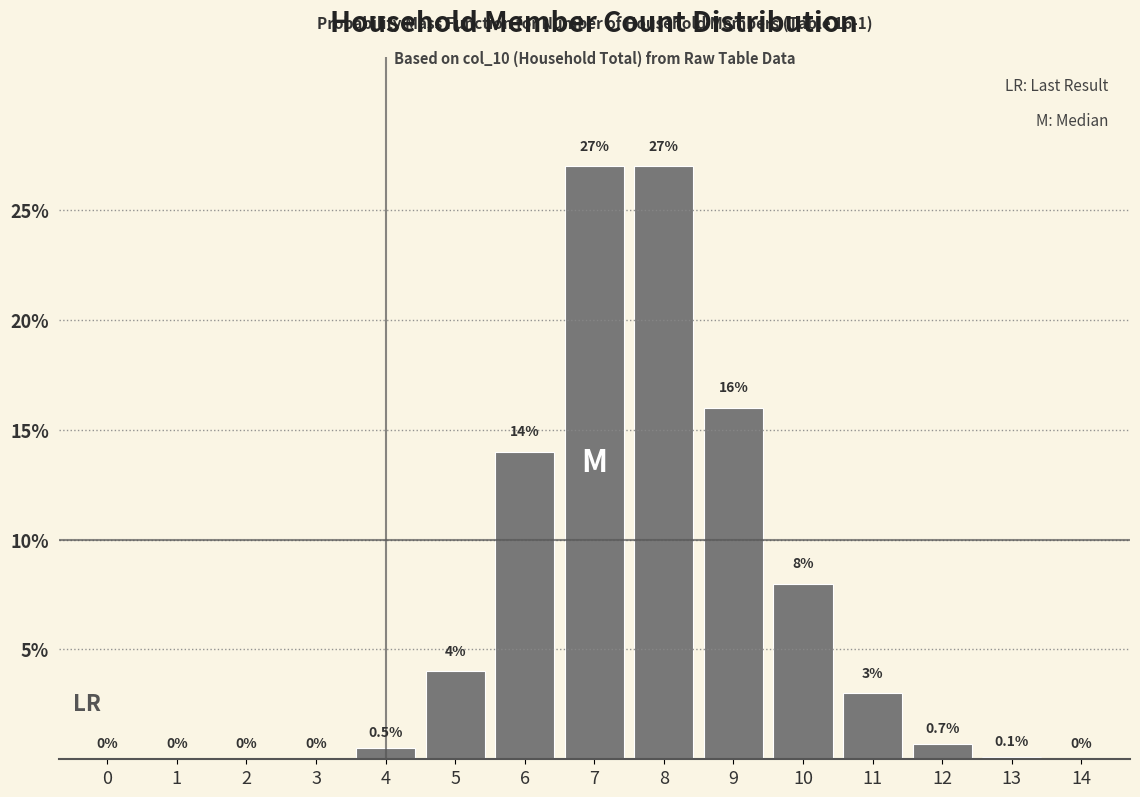

Reading left to right, what are all the values shown in this chart?

0=0.0	1=0.0	2=0.0	3=0.0	4=0.5	5=4.0	6=14.0	7=27.0	8=27.0	9=16.0	10=8.0	11=3.0	12=0.7	13=0.1	14=0.0